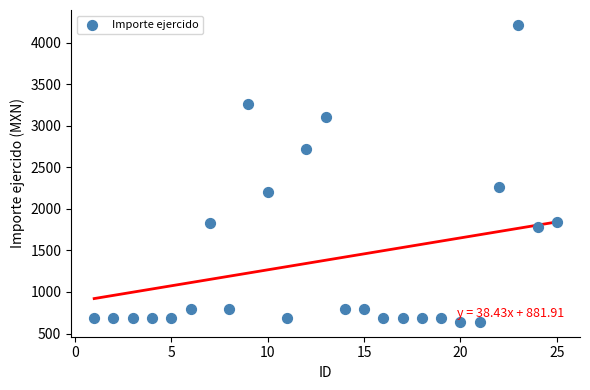

What is the range of X values (max minus min)?

24.0